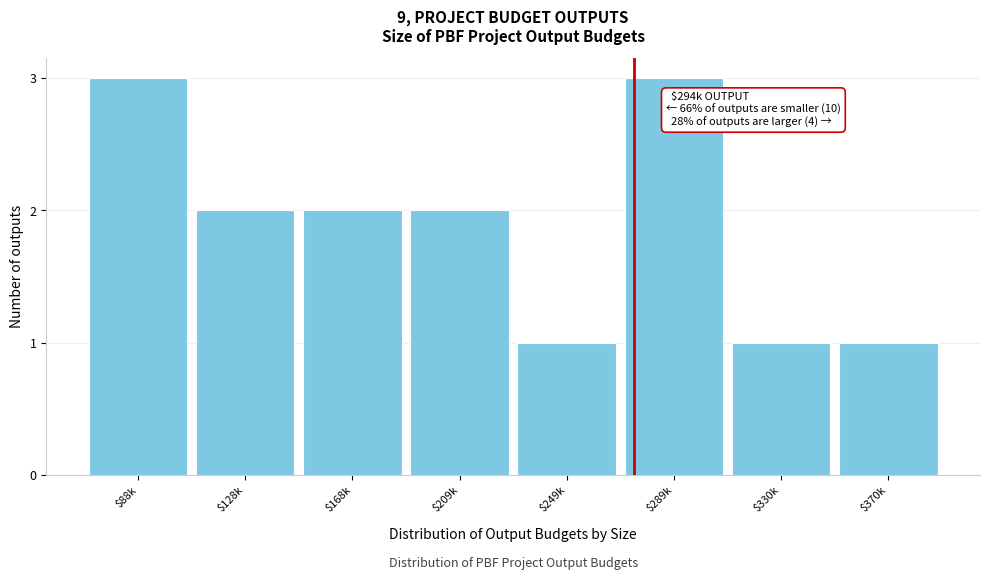

Reading left to right, transcribe all the data shown in this chart.

3	2	2	2	1	3	1	1